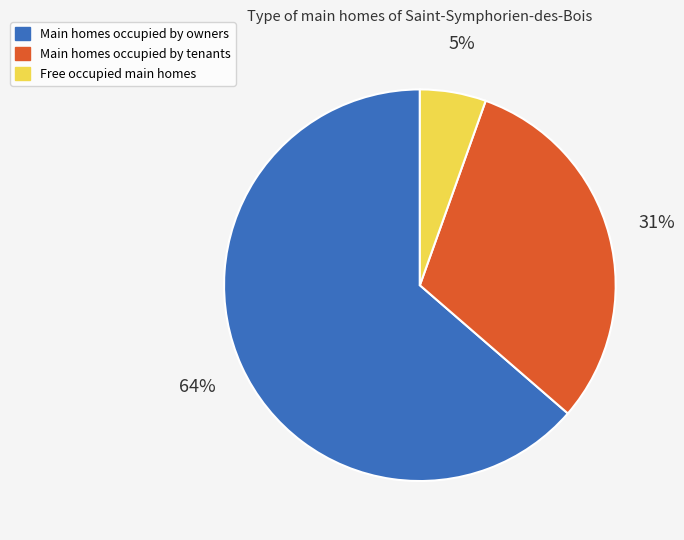

Is there any slice that represents more than half of the pie?

Yes